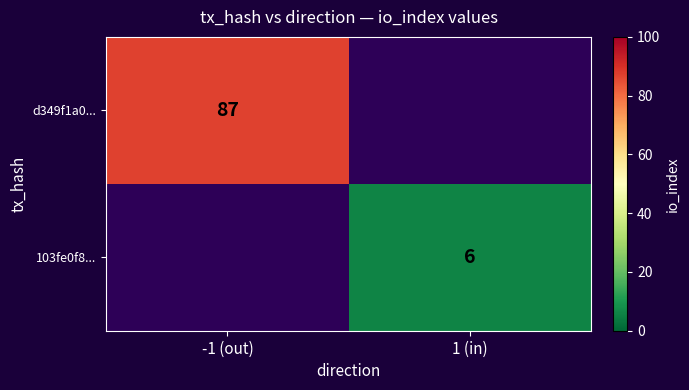

True or false: d349f1a0... has a value of 35 at -1 (out).

False